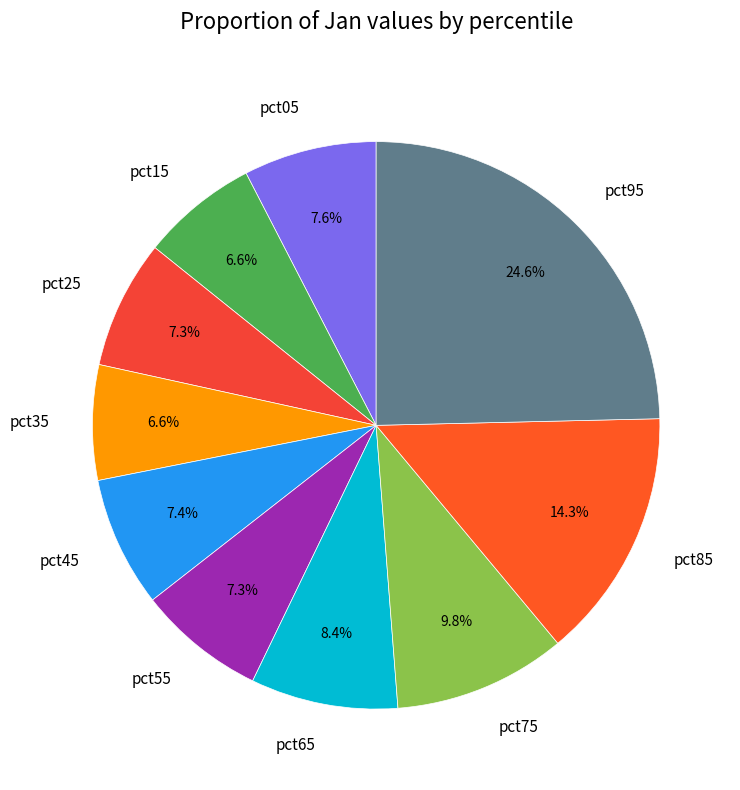

To the nearest percent, what portion does pct25 represent?

7%